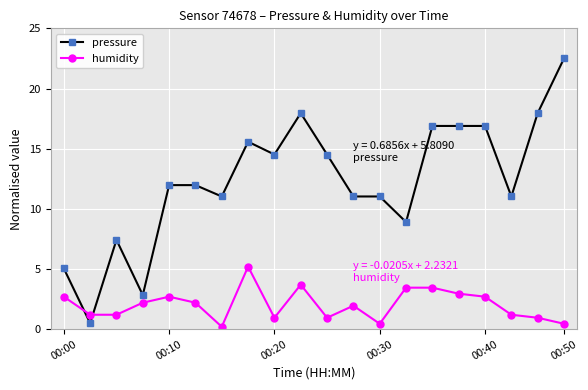

What is the value of the pressure point at the 15th from the left?

16.9